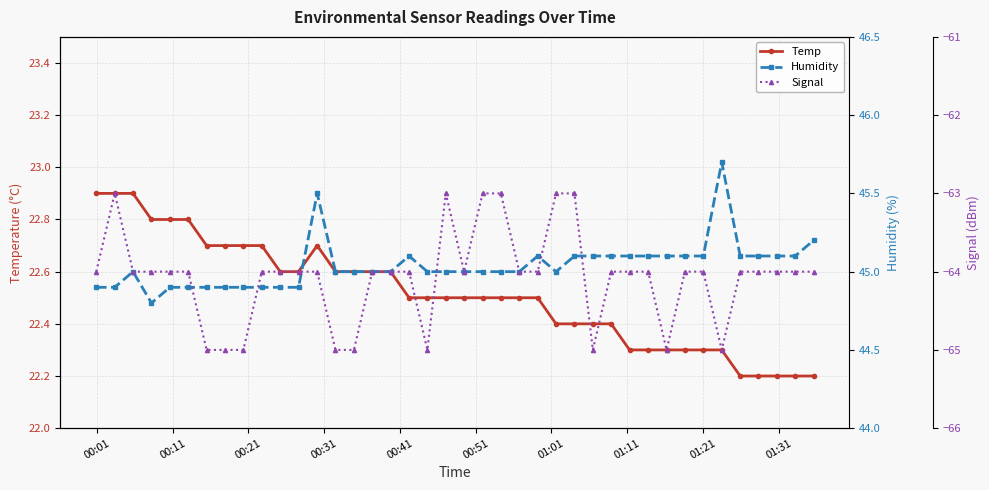

True or false: Humidity and Signal intersect in this chart.

False